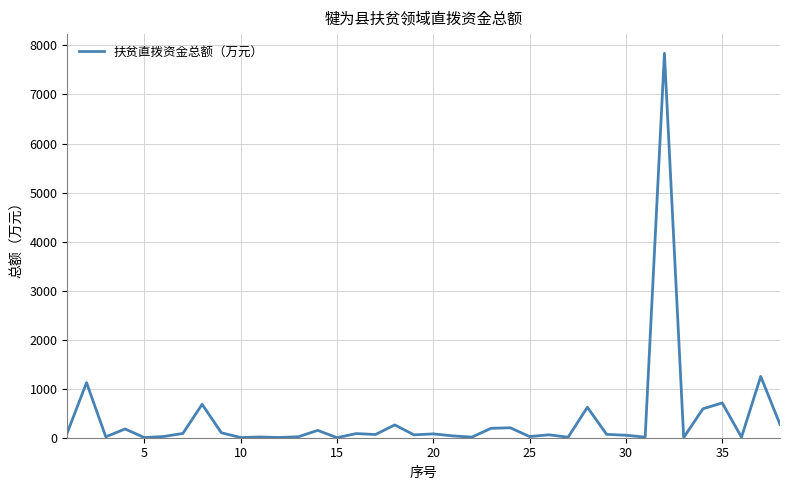

Does the chart display data point markers on the line(s)?

No